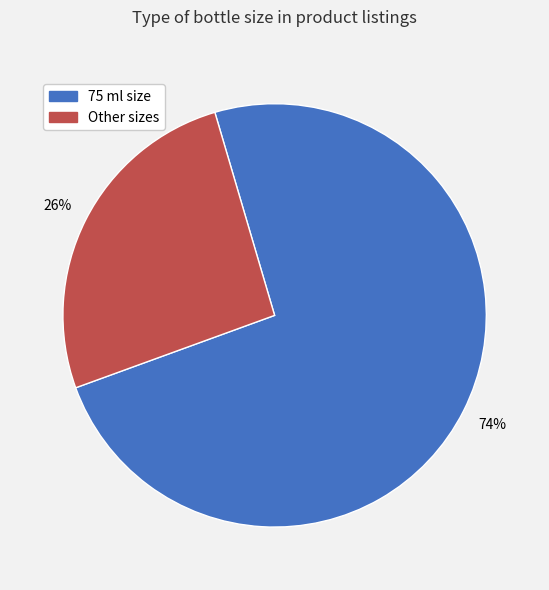

To the nearest percent, what is the difference between the largest and smallest slice percentages?

48%